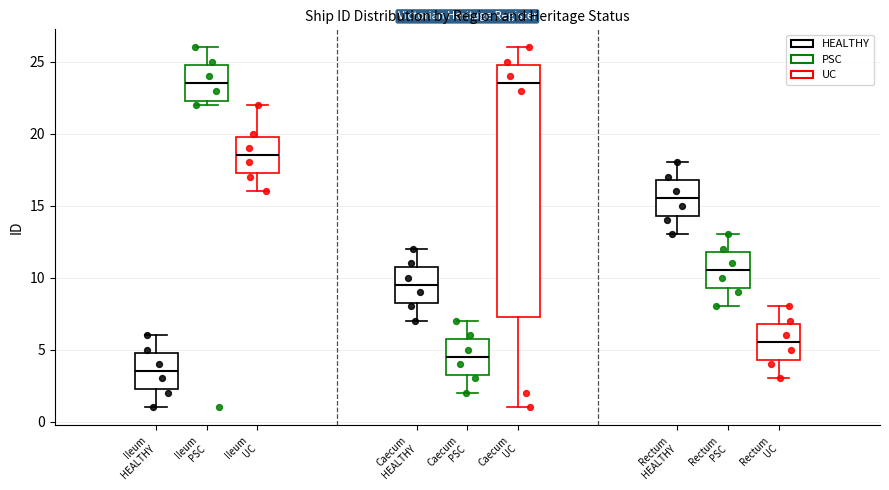

Reading left to right, transcribe this box plot: for each box, give where its median line is, the range the box spans, and where its two whiskers end, as read against the y-axis. The values are not printed on the chart, so give them approximately, as read against the axis.

Ileum HEALTHY: median 3.5, box 2.5 to 5.0, whiskers 1.0 to 6.0
Ileum PSC: median 23.5, box 22.5 to 25.0, whiskers 22.0 to 26.0
Ileum UC: median 18.5, box 17.5 to 20.0, whiskers 16.0 to 22.0
Caecum HEALTHY: median 9.5, box 8.5 to 11.0, whiskers 7.0 to 12.0
Caecum PSC: median 4.5, box 3.5 to 6.0, whiskers 2.0 to 7.0
Caecum UC: median 23.5, box 7.5 to 25.0, whiskers 1.0 to 26.0
Rectum HEALTHY: median 15.5, box 14.5 to 17.0, whiskers 13.0 to 18.0
Rectum PSC: median 10.5, box 9.5 to 12.0, whiskers 8.0 to 13.0
Rectum UC: median 5.5, box 4.5 to 7.0, whiskers 3.0 to 8.0